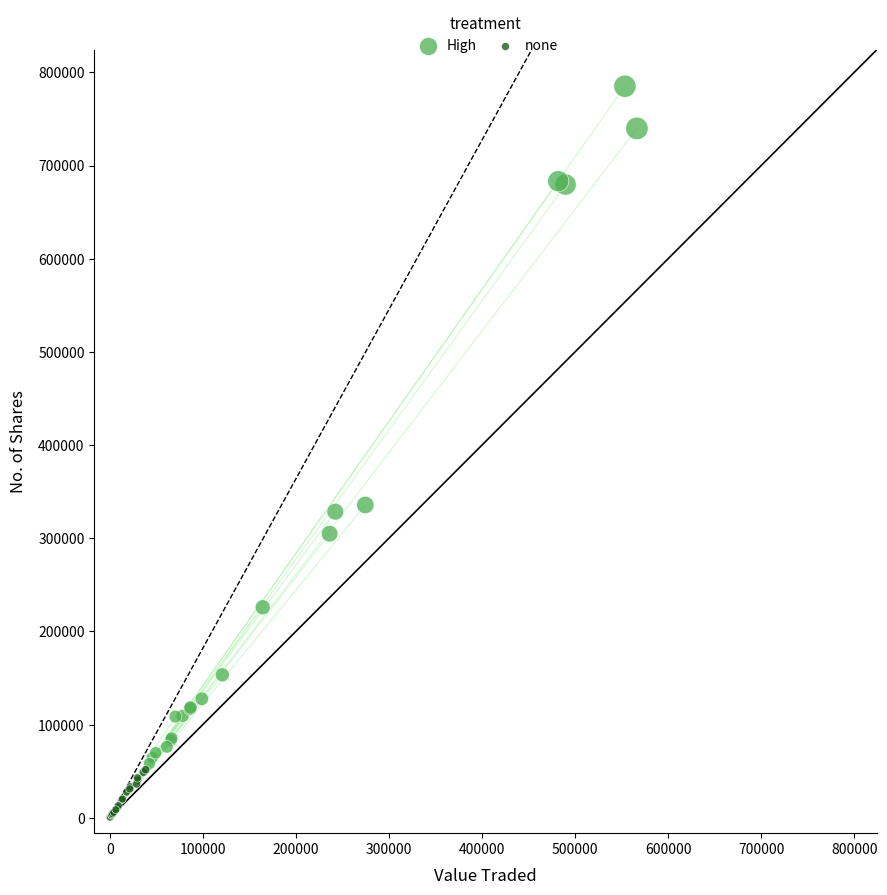

Which series contains the lowest Y value?

none